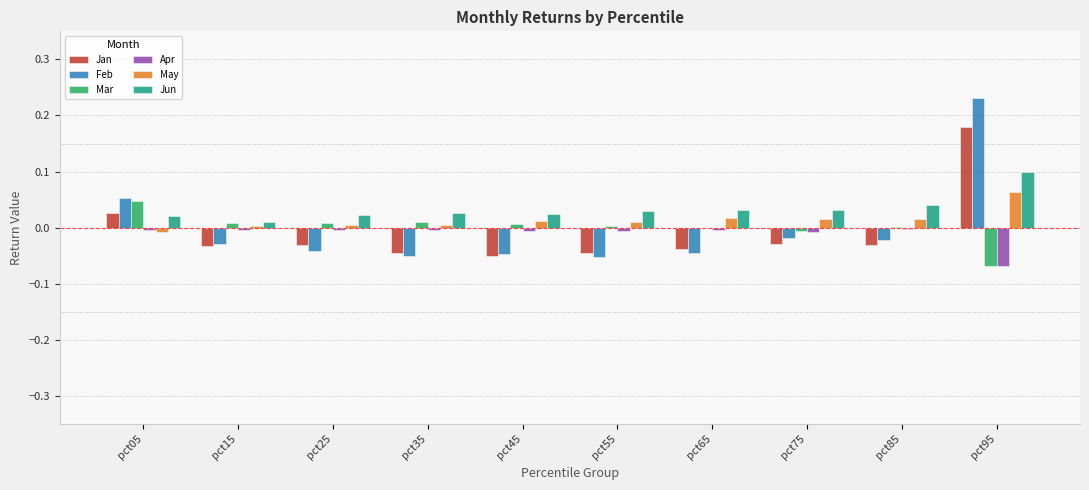

How many data points does each series have?

10